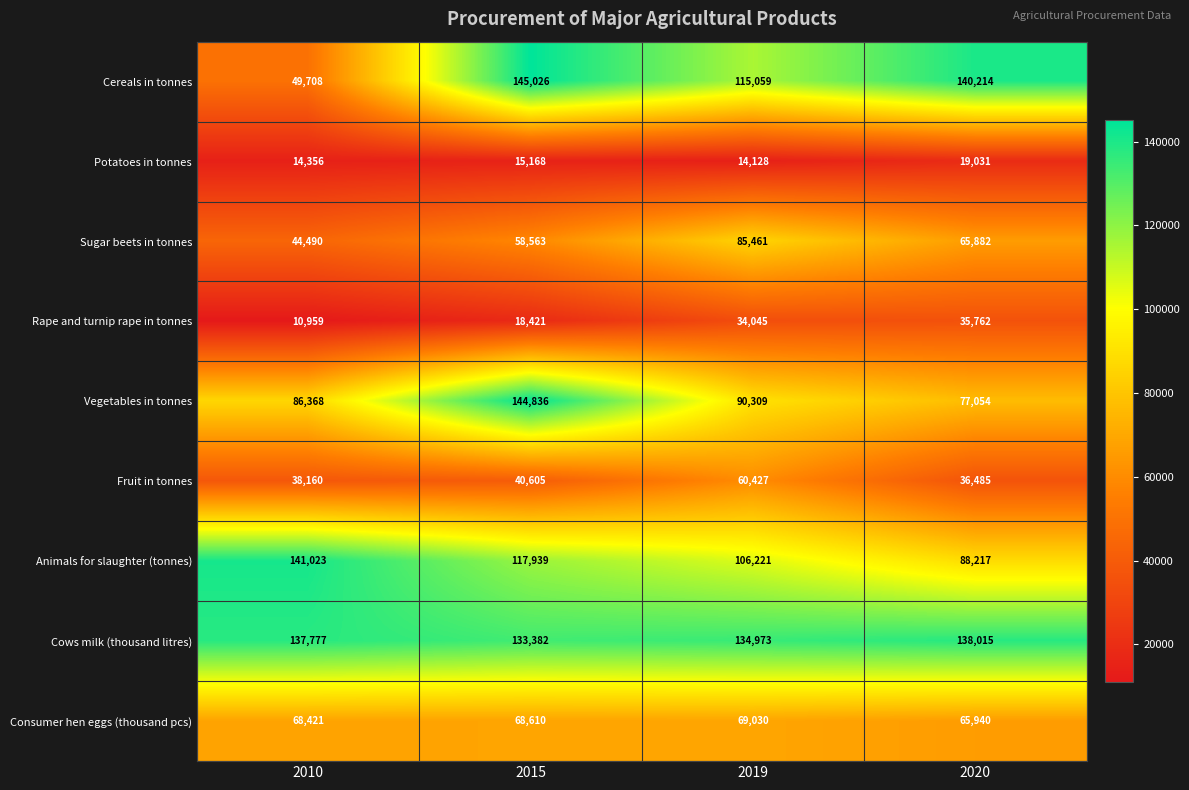

Where is Cows milk (thousand litres) nearest to the value 135698?

2019